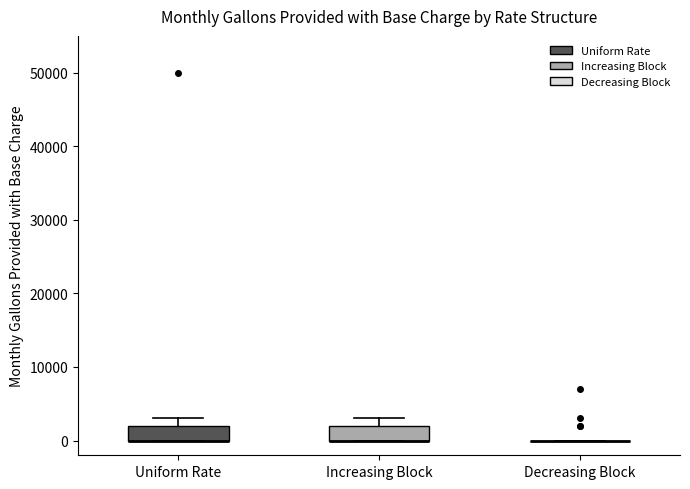

Reading left to right, read every box against the y-axis: the position of its median line, the range the box covers, and the ends of its whiskers. The values are not printed on the chart, so give them approximately, as read against the axis.

Uniform Rate: median 0 (drawn on the box's lower edge), box 0 to 2000, whiskers 0 to 3000
Increasing Block: median 0 (drawn on the box's lower edge), box 0 to 2000, whiskers 0 to 3000
Decreasing Block: box collapsed to a line at 0, whiskers 0 to 0